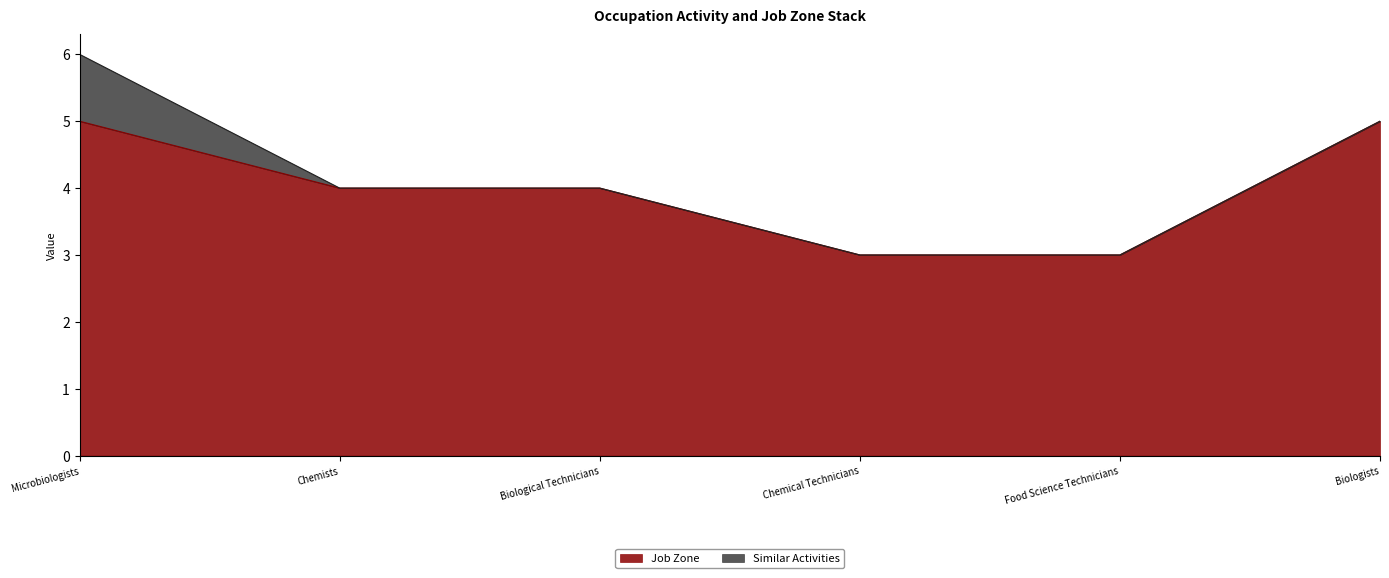

What is the label of the 6th point from the right?

Microbiologists